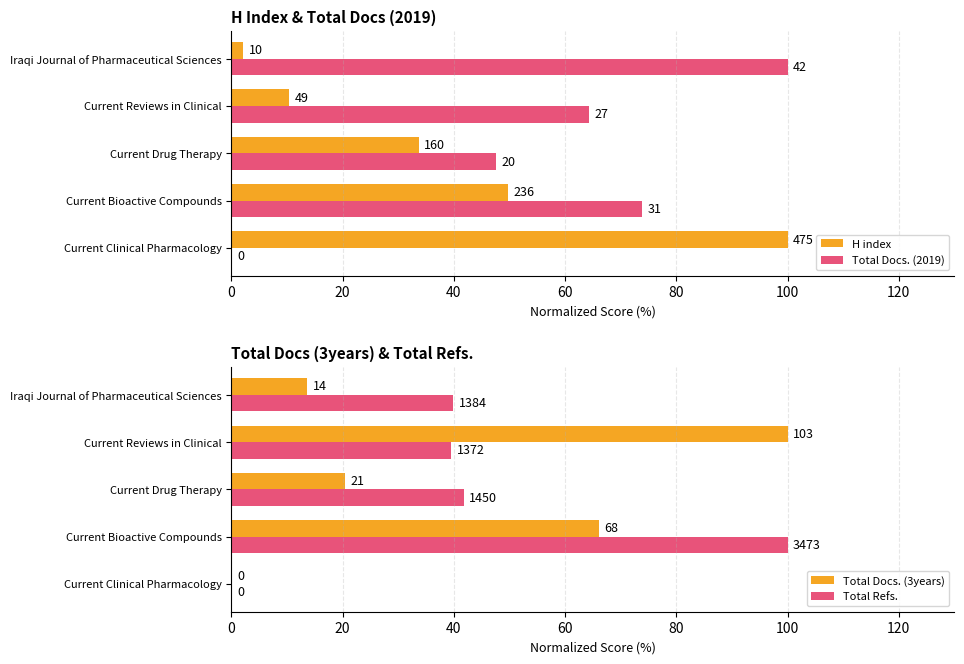

How many values in the Total Docs. (3years) series are below 20?

2